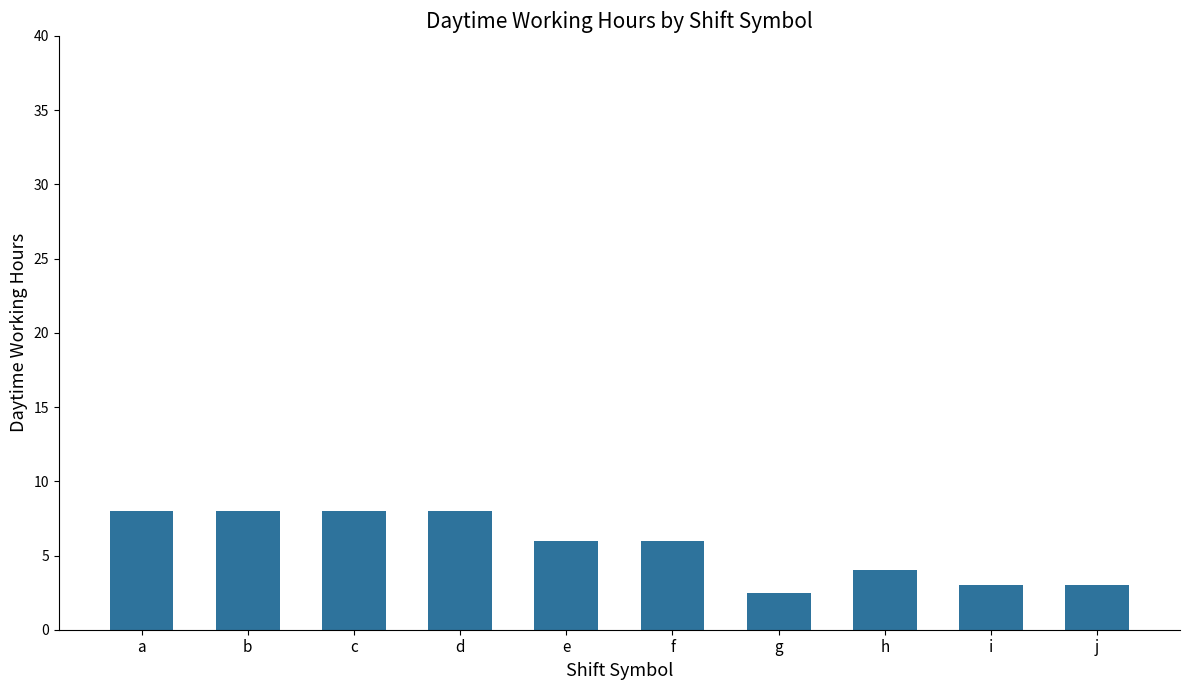

What is the minimum value shown in the chart?

2.5